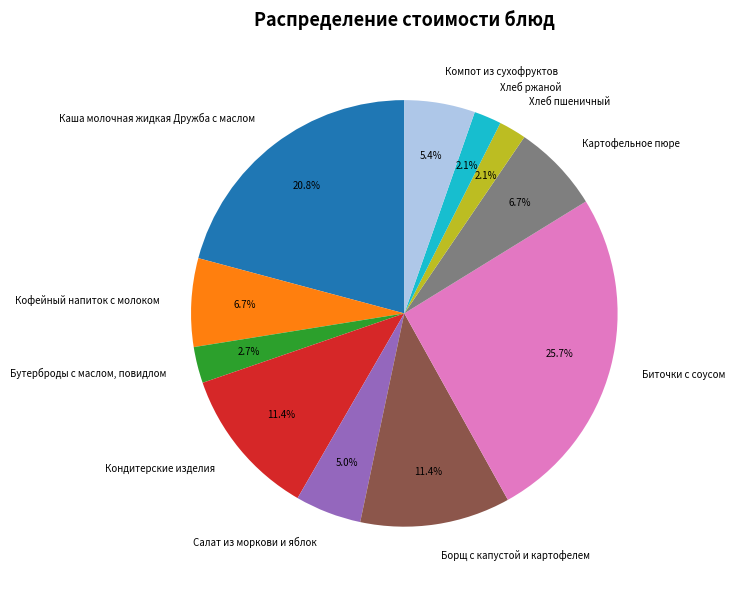

How many slices are in this pie chart?

11